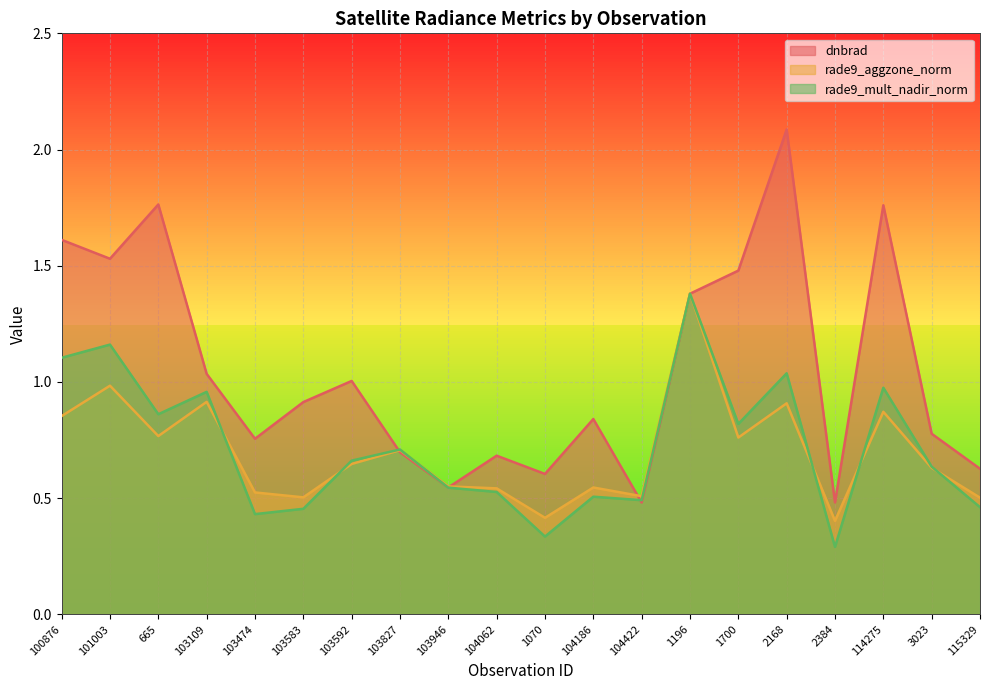

The value of rade9_mult_nadir_norm at 103474 is 0.4. True or false?

True